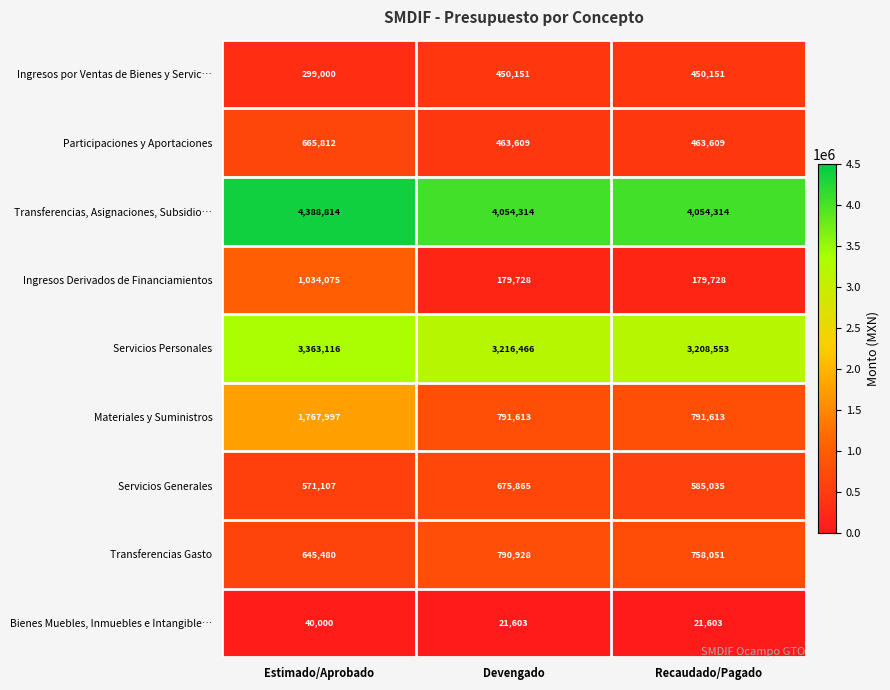

What is the sum of all Transferencias Gasto values?

2194459